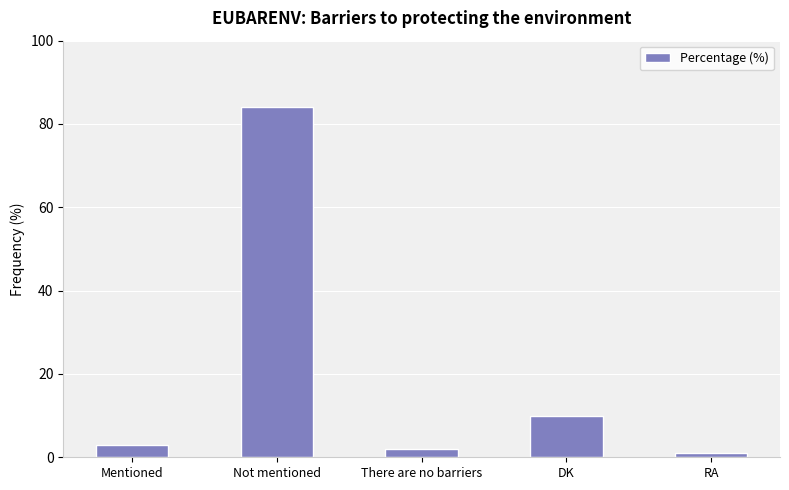

What is the sum of the values at There are no barriers and Not mentioned?

86